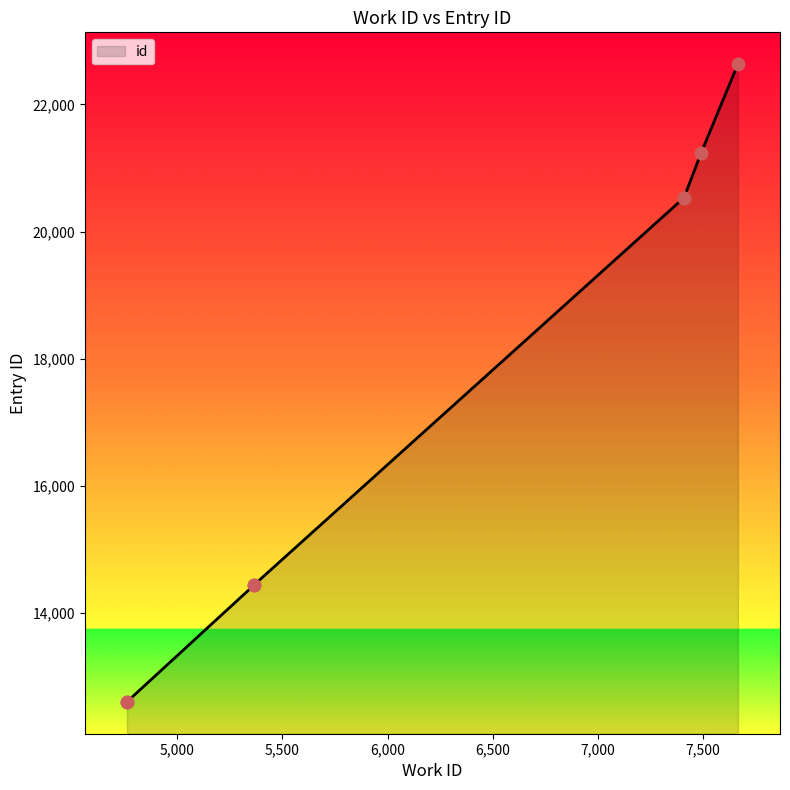

Approximately how many times larger is the value at 5366 compared to 4761?

1.1